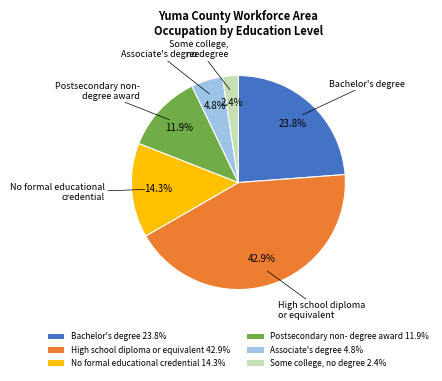

Is there a majority slice in this chart?

No